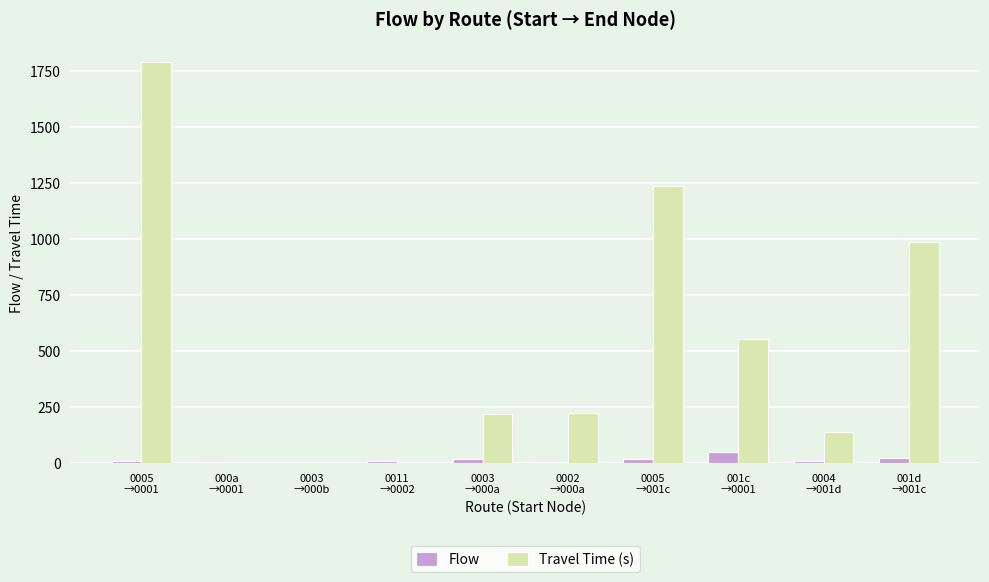

Where is Travel Time (s) nearest to the value 895?

001d
→001c